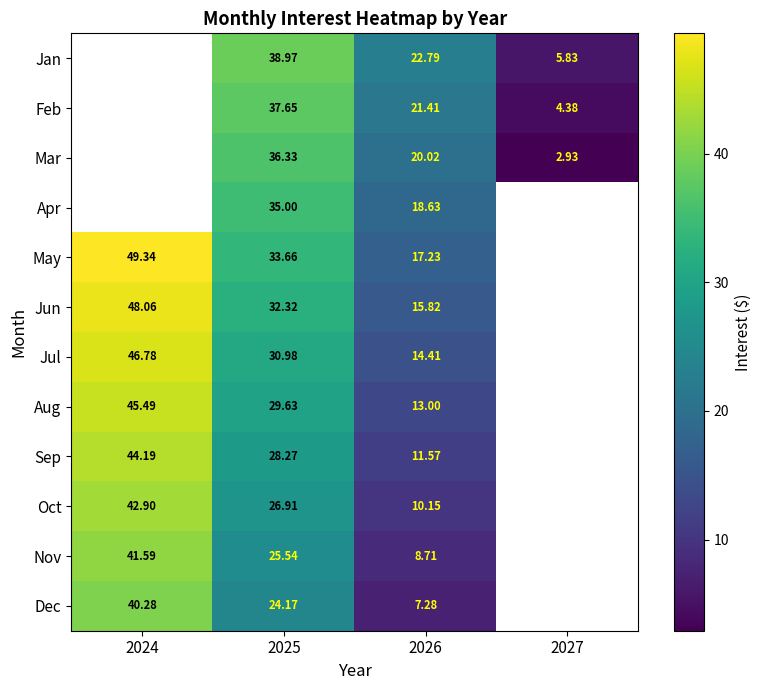

Which series changed the most between 2025 and 2026?

Dec